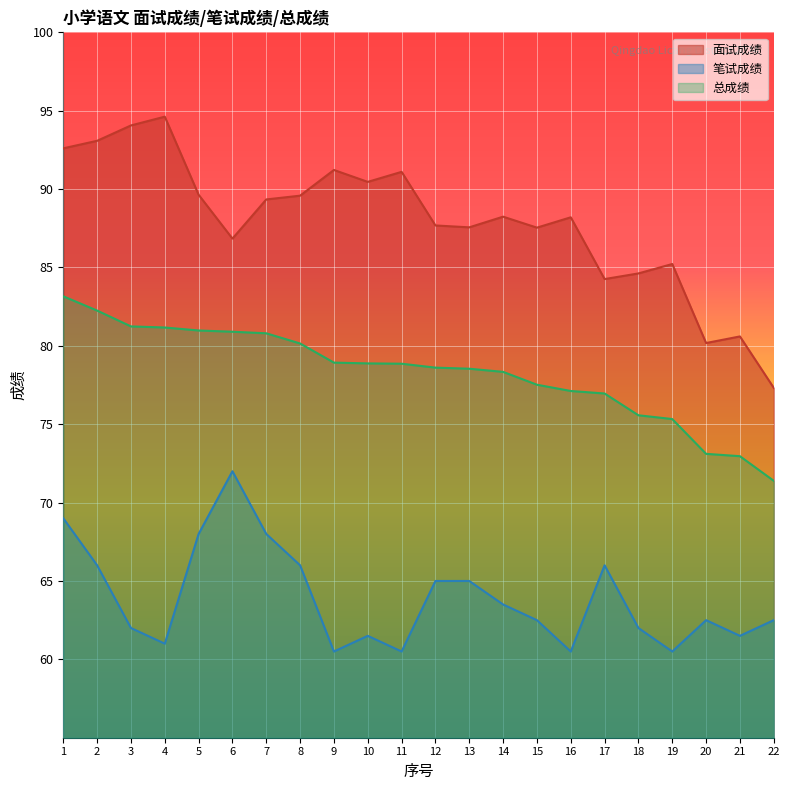

How many categories are shown in the chart?

22